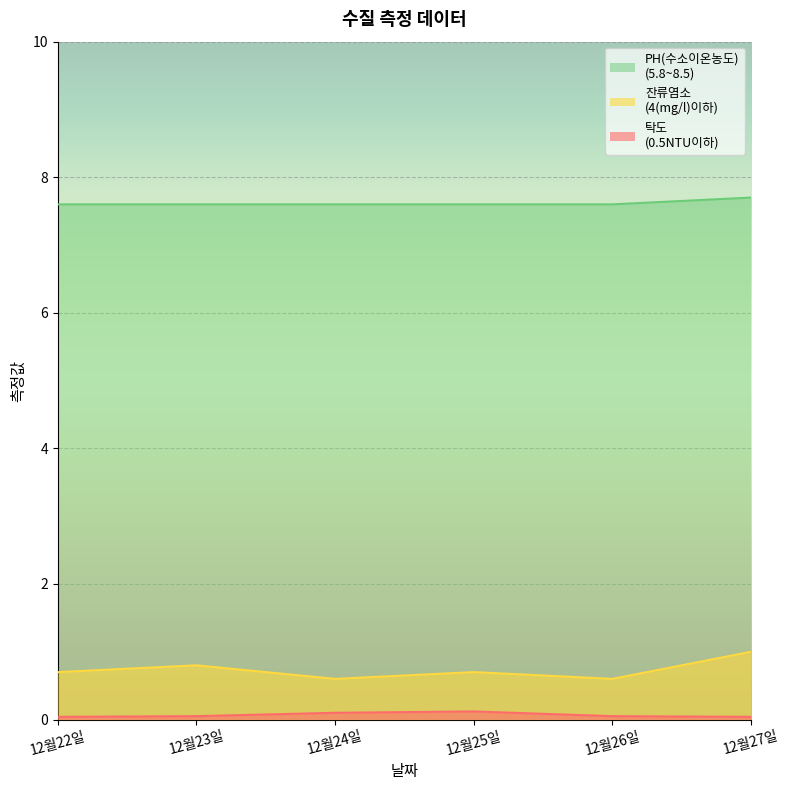

Does the chart display data point markers on the line(s)?

No